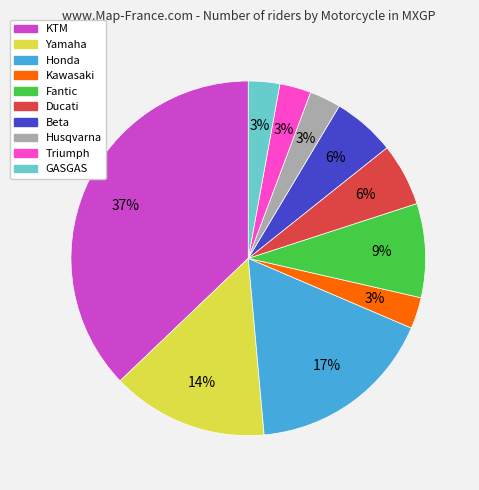

To the nearest percent, what is the combined percentage of Yamaha and Ducati?

20%